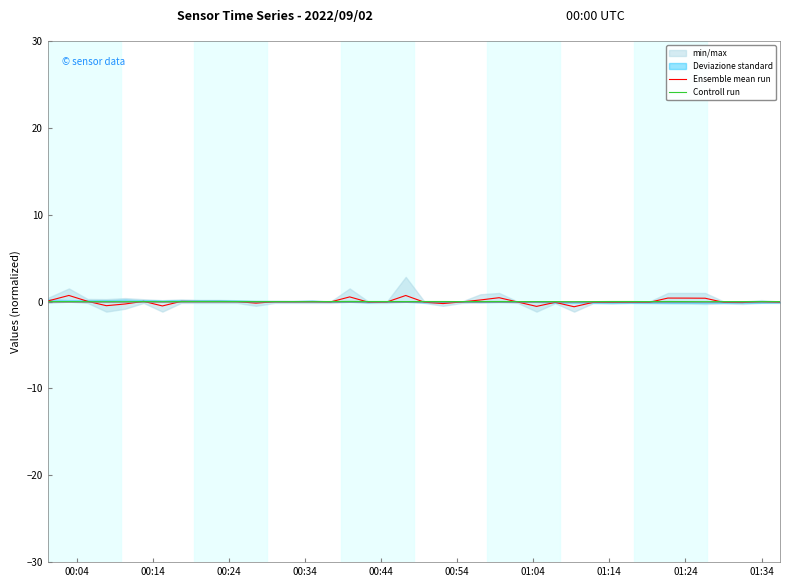

Reading left to right, list all the values displayed in this chart.

Ensemble mean run: 0.1	0.7	0.0	-0.5	-0.3	0.0	-0.5	0.0	0.0	0.0	-0.0	-0.2	-0.0	-0.0	-0.0	-0.0	0.5	-0.1	-0.0	0.7	-0.1	-0.2	-0.0	0.2	0.4	-0.1	-0.6	-0.1	-0.6	-0.1	-0.1	-0.1	-0.1	0.4	0.4	0.4	-0.1	-0.1	0.0	-0.1
Controll run: -0.0	-0.0	-0.0	-0.0	-0.0	-0.0	-0.0	-0.0	0.0	0.0	0.0	-0.0	-0.0	-0.0	-0.0	0.0	0.0	0.0	0.0	-0.0	0.0	0.0	-0.0	0.0	0.0	-0.0	-0.0	-0.0	-0.0	-0.0	0.0	0.0	-0.0	0.0	-0.0	-0.0	-0.0	-0.0	-0.0	-0.0